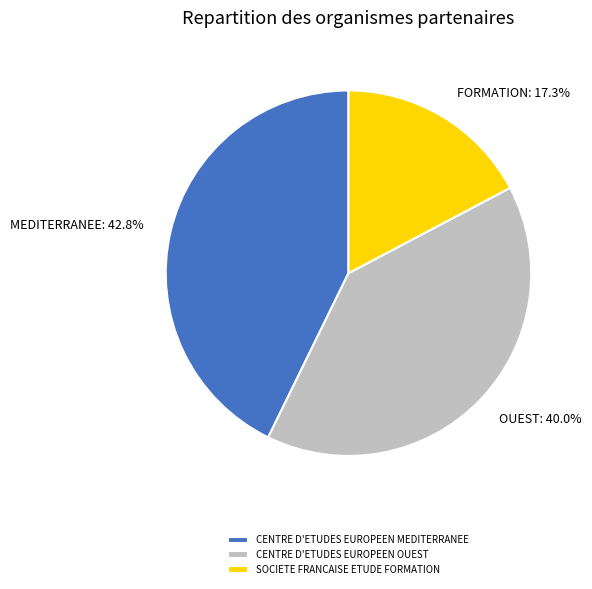

Which slice is the largest?

CENTRE D'ETUDES EUROPEEN MEDITERRANEE